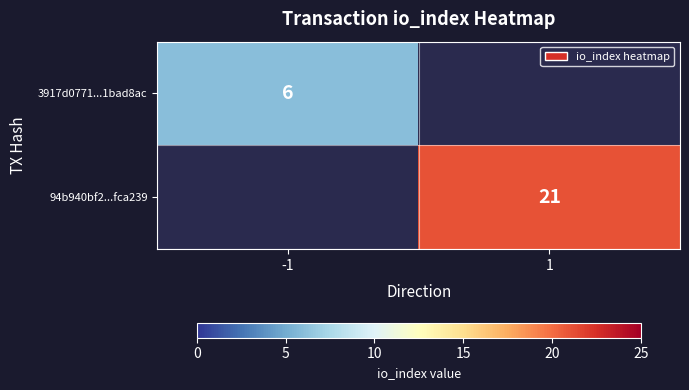

Which category has the lowest value across all series?

1